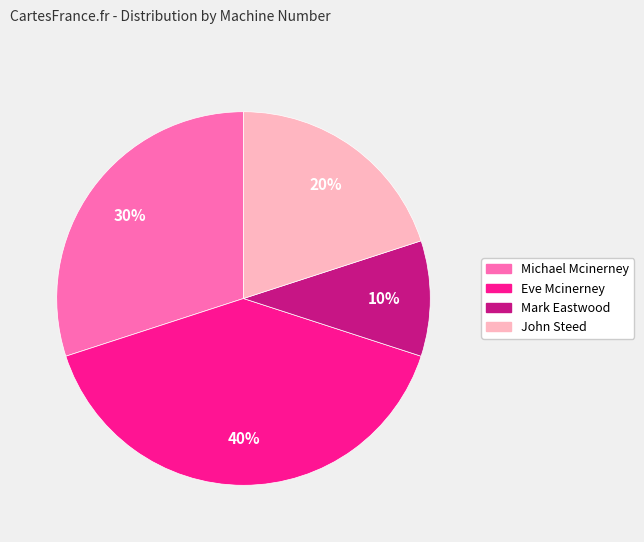

Count the number of slices in the pie.

4